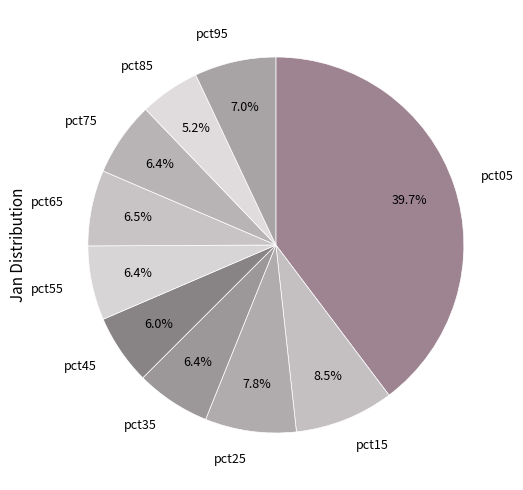

Is it true that pct85 is 1% of the pie?

False